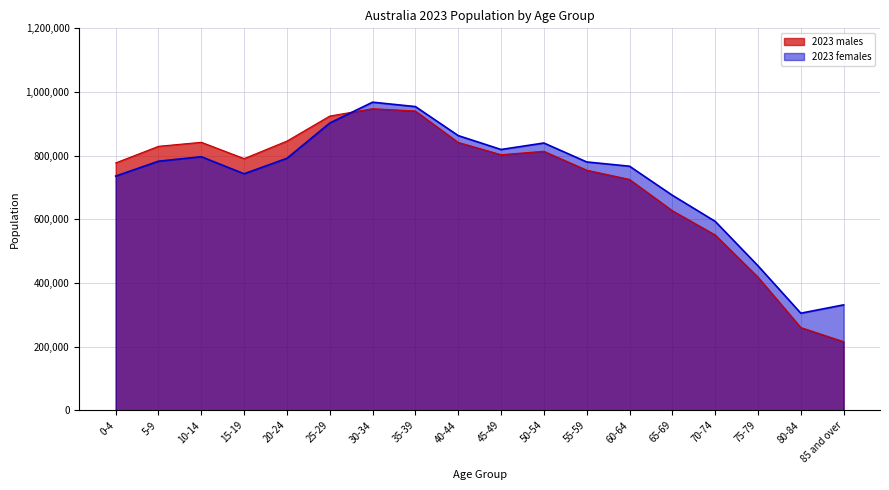

What is the sum of all 2023 males values?

12910149